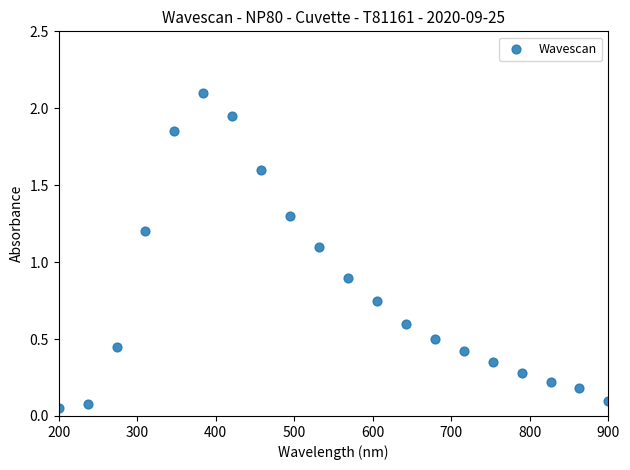

What is the range of X values (max minus min)?

700.0